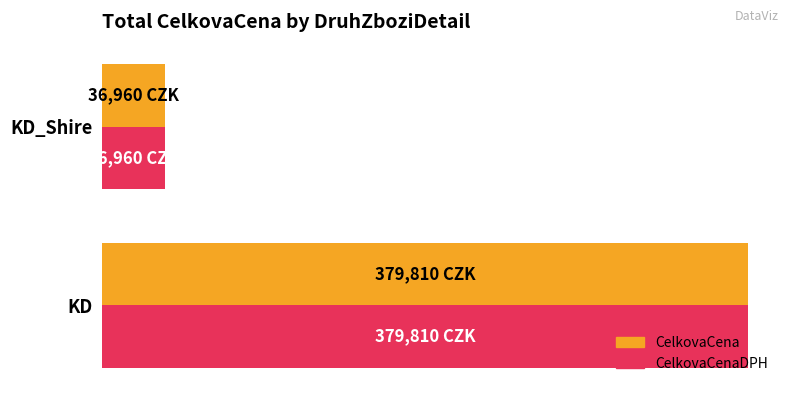

What are all the series names shown in the legend?

CelkovaCena, CelkovaCenaDPH